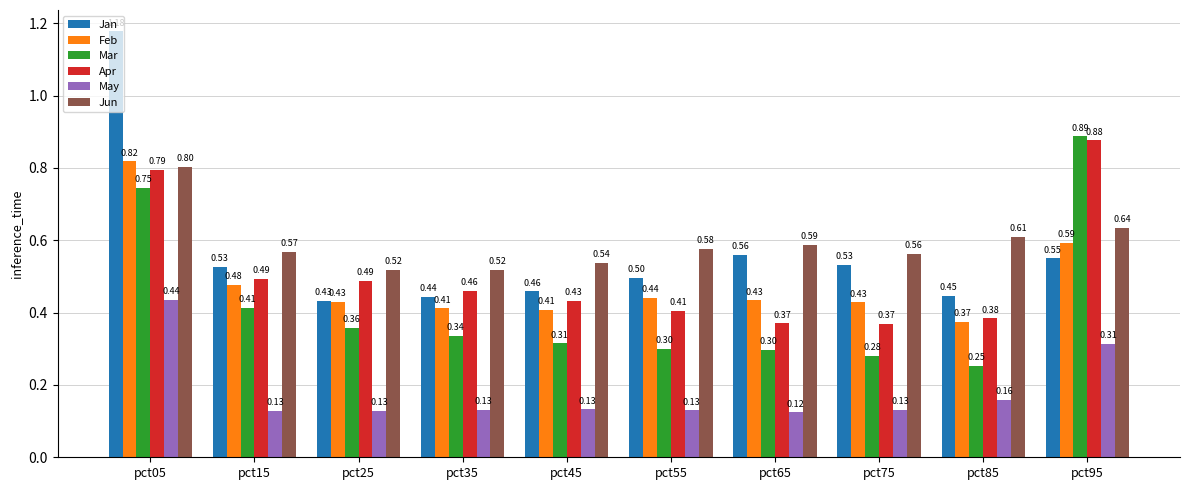

Which category has the highest value across all series?

pct05